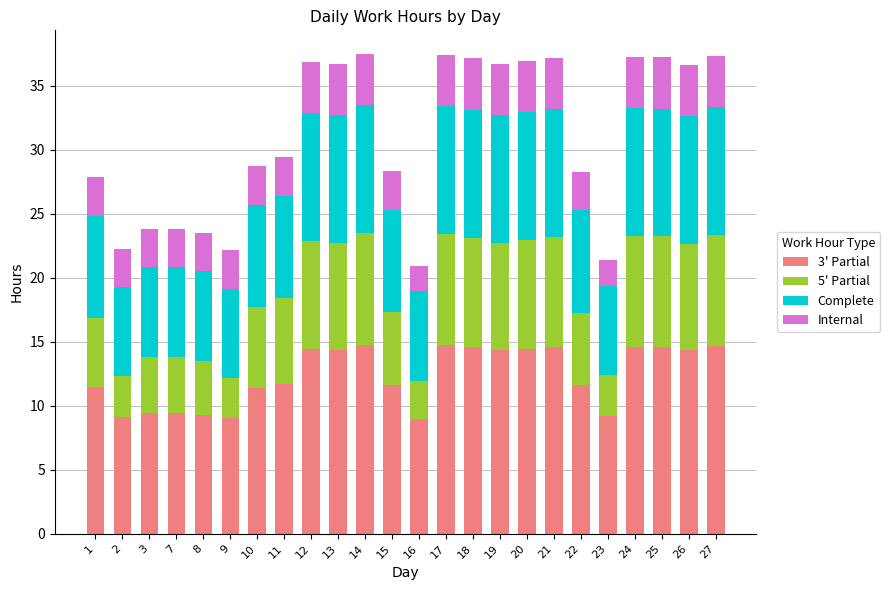

What is the difference between the maximum and minimum values in the 3' Partial series?

5.8